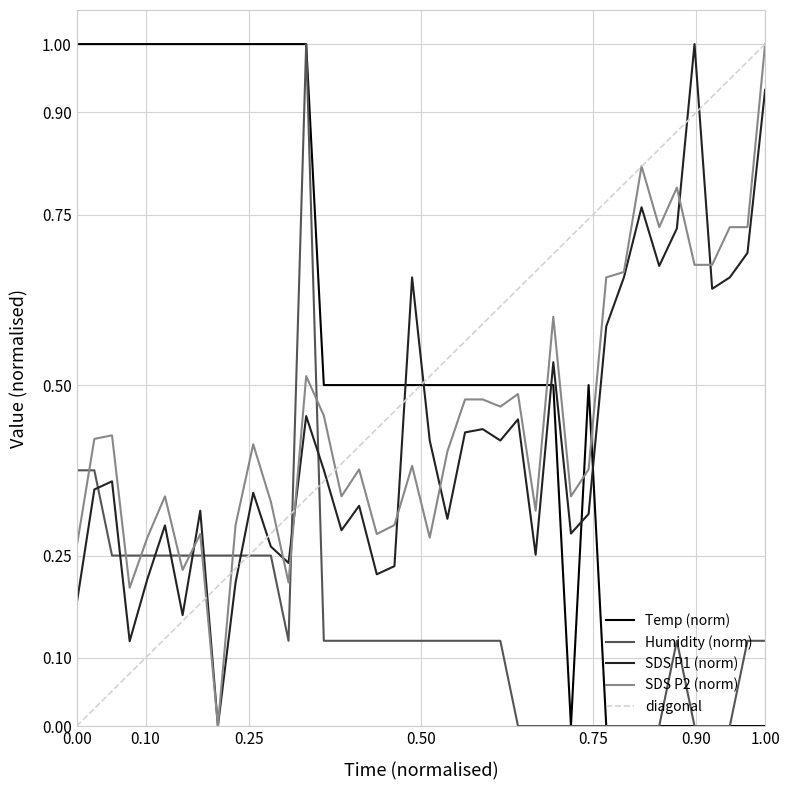

What is the difference between the maximum and minimum values in the Humidity series?

1.0